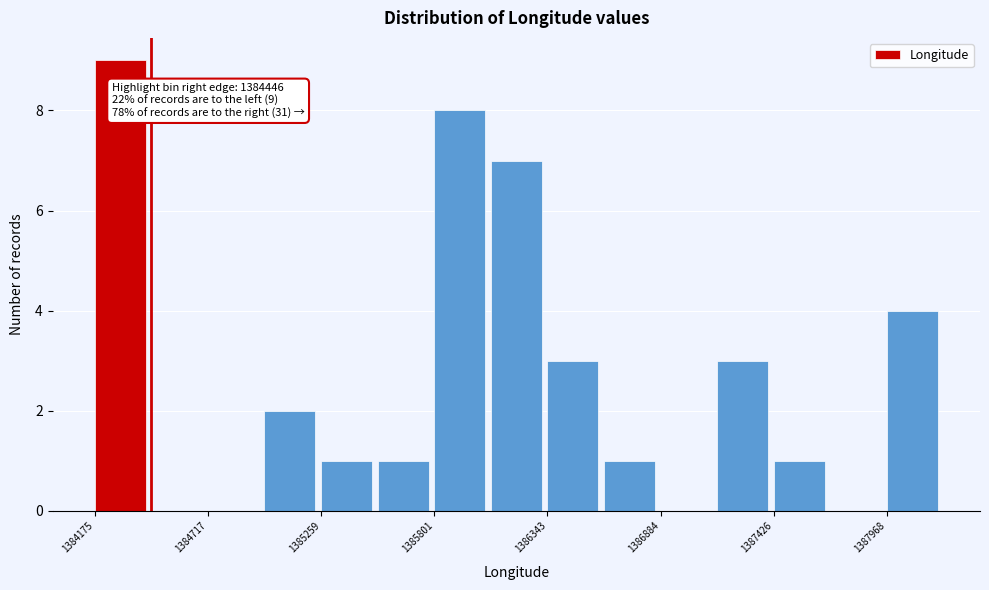

Read against the x-axis, roughly where is the centre of the tallest bar?

1384300